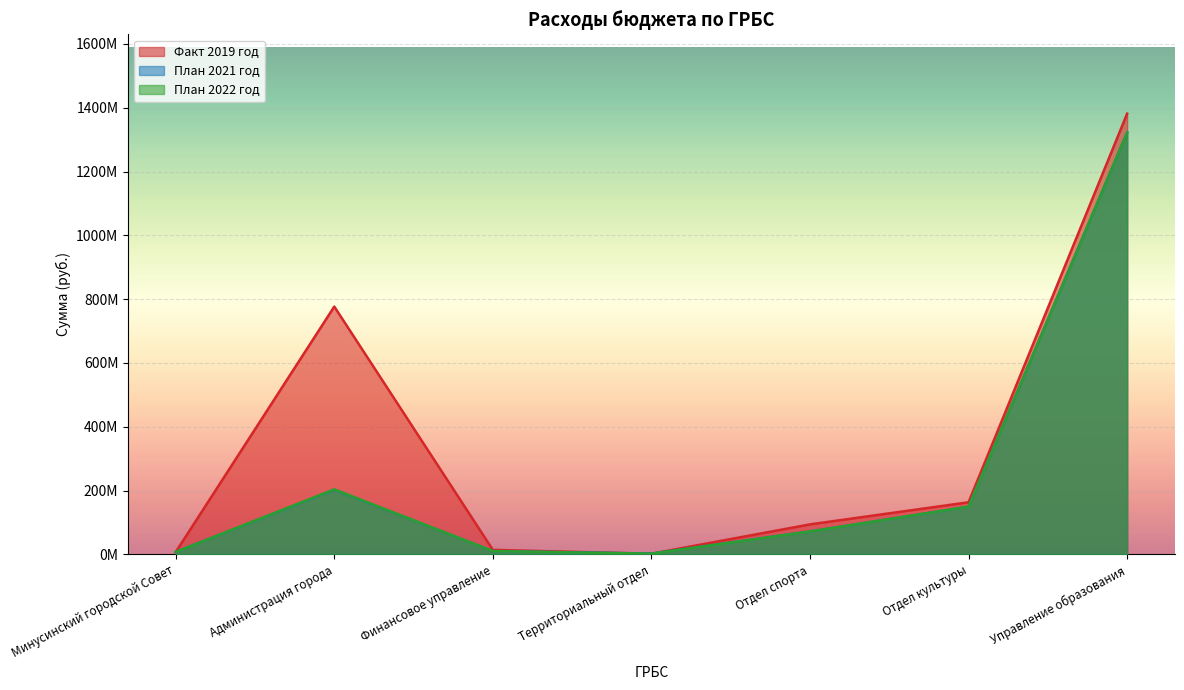

What is the total value across all series at Отдел культуры?

462298451.1